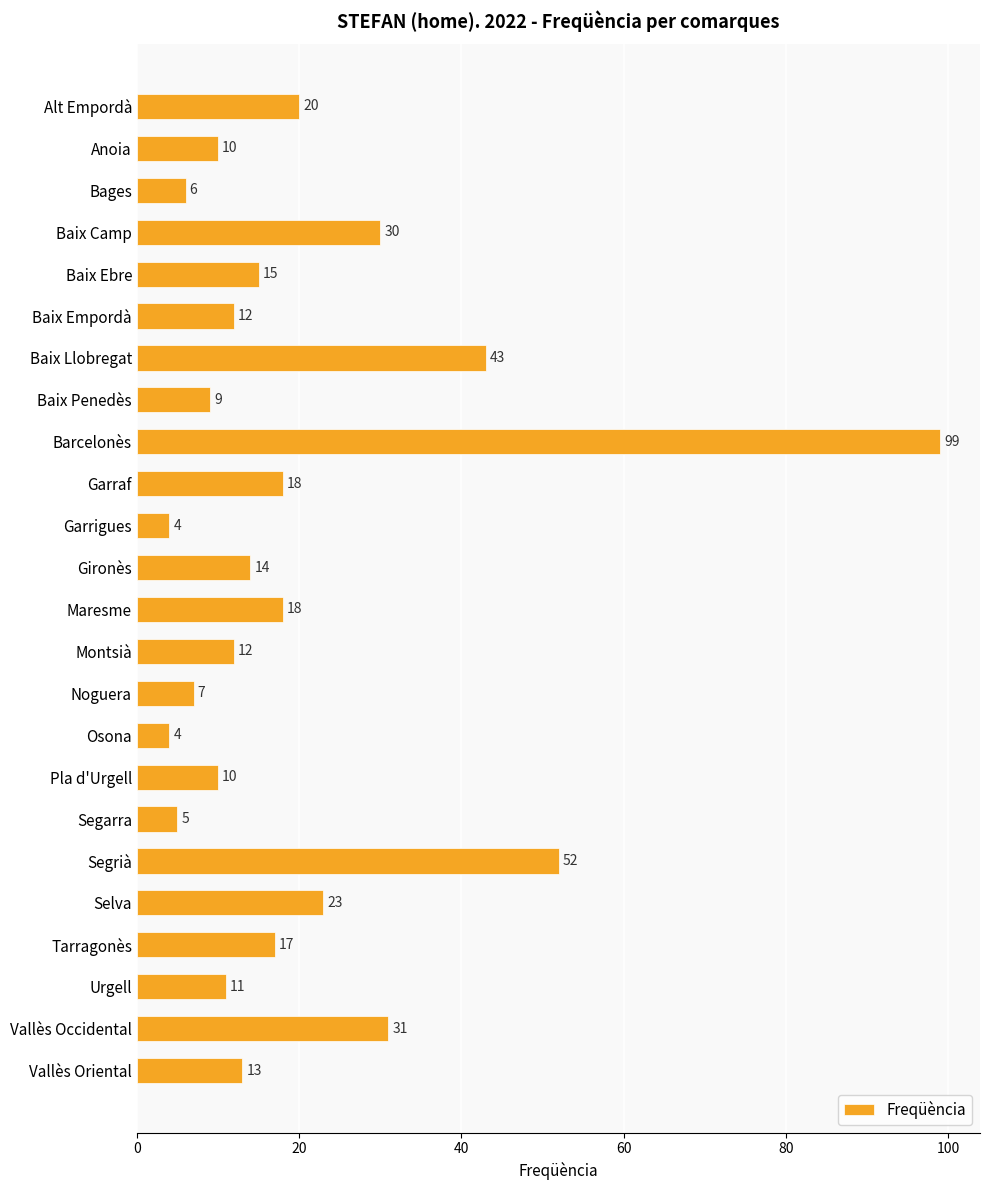

Between Anoia and Segarra, which is larger?

Anoia